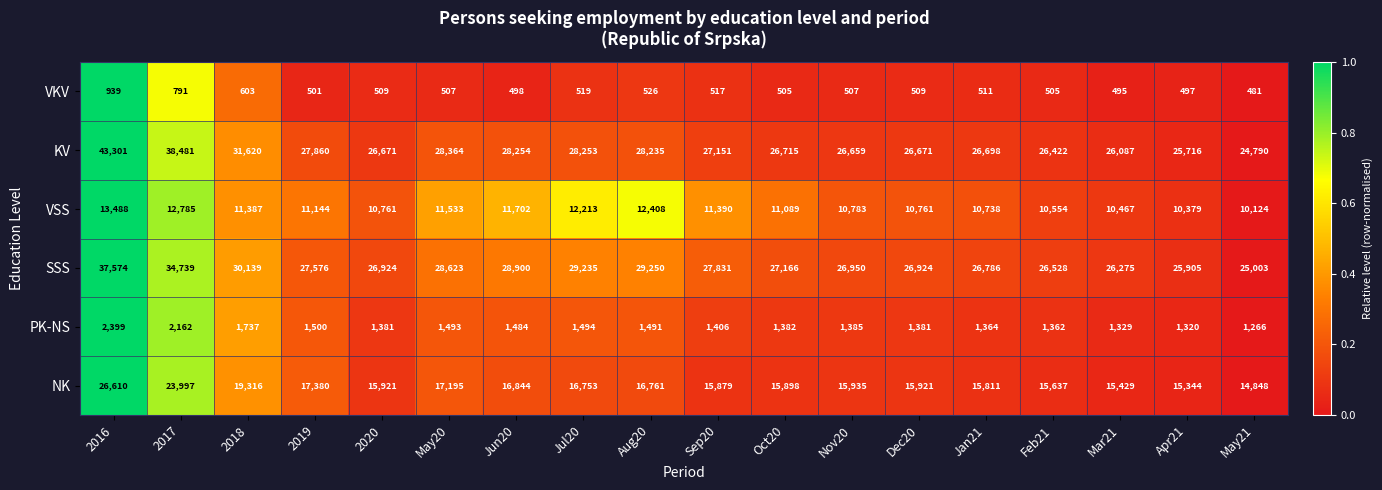

At 2020, list the series in order from smallest to largest.

VKV, PK-NS, VSS, NK, KV, SSS